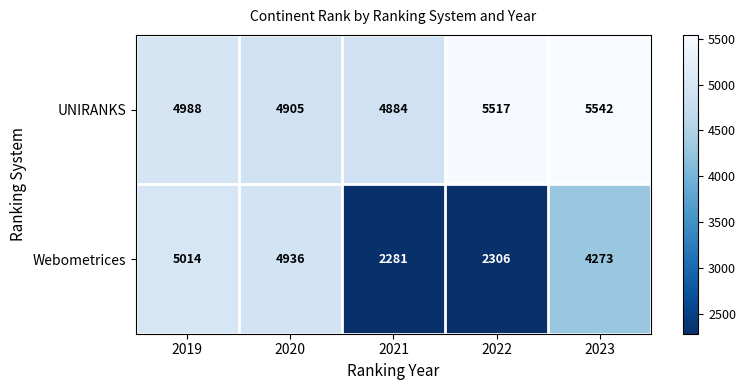

Reading left to right, transcribe all the data shown in this chart.

UNIRANKS: 2019=4988	2020=4905	2021=4884	2022=5517	2023=5542
Webometrices: 2019=5014	2020=4936	2021=2281	2022=2306	2023=4273